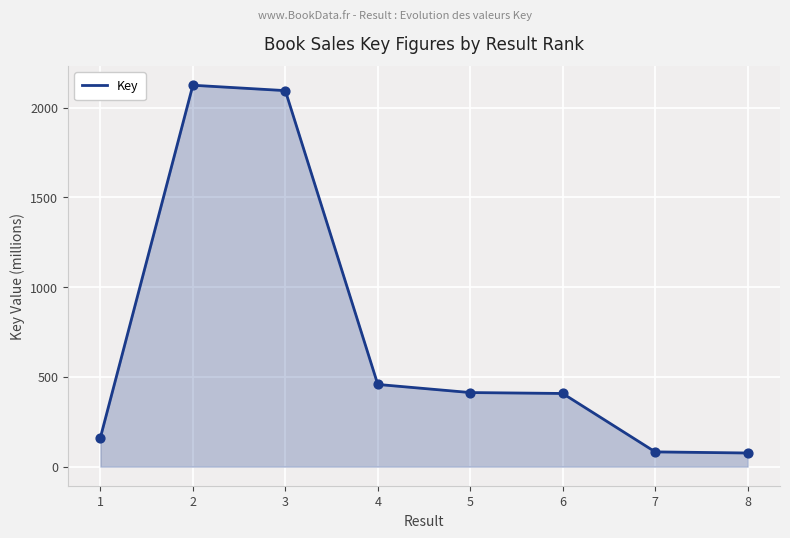

What is the change in value from 3 to 6?

-1686.6